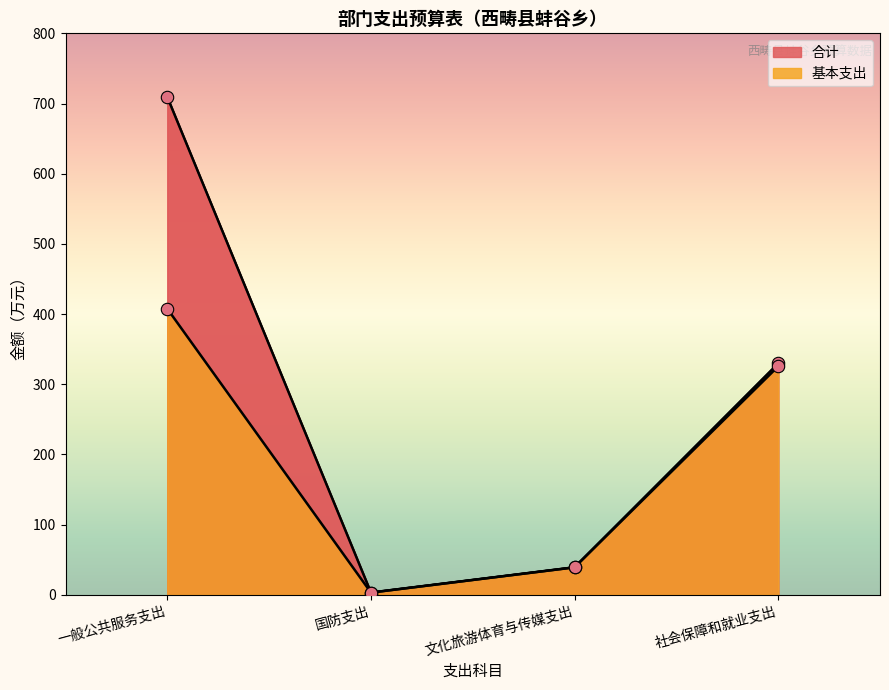

Which series contains the highest Y value?

合计